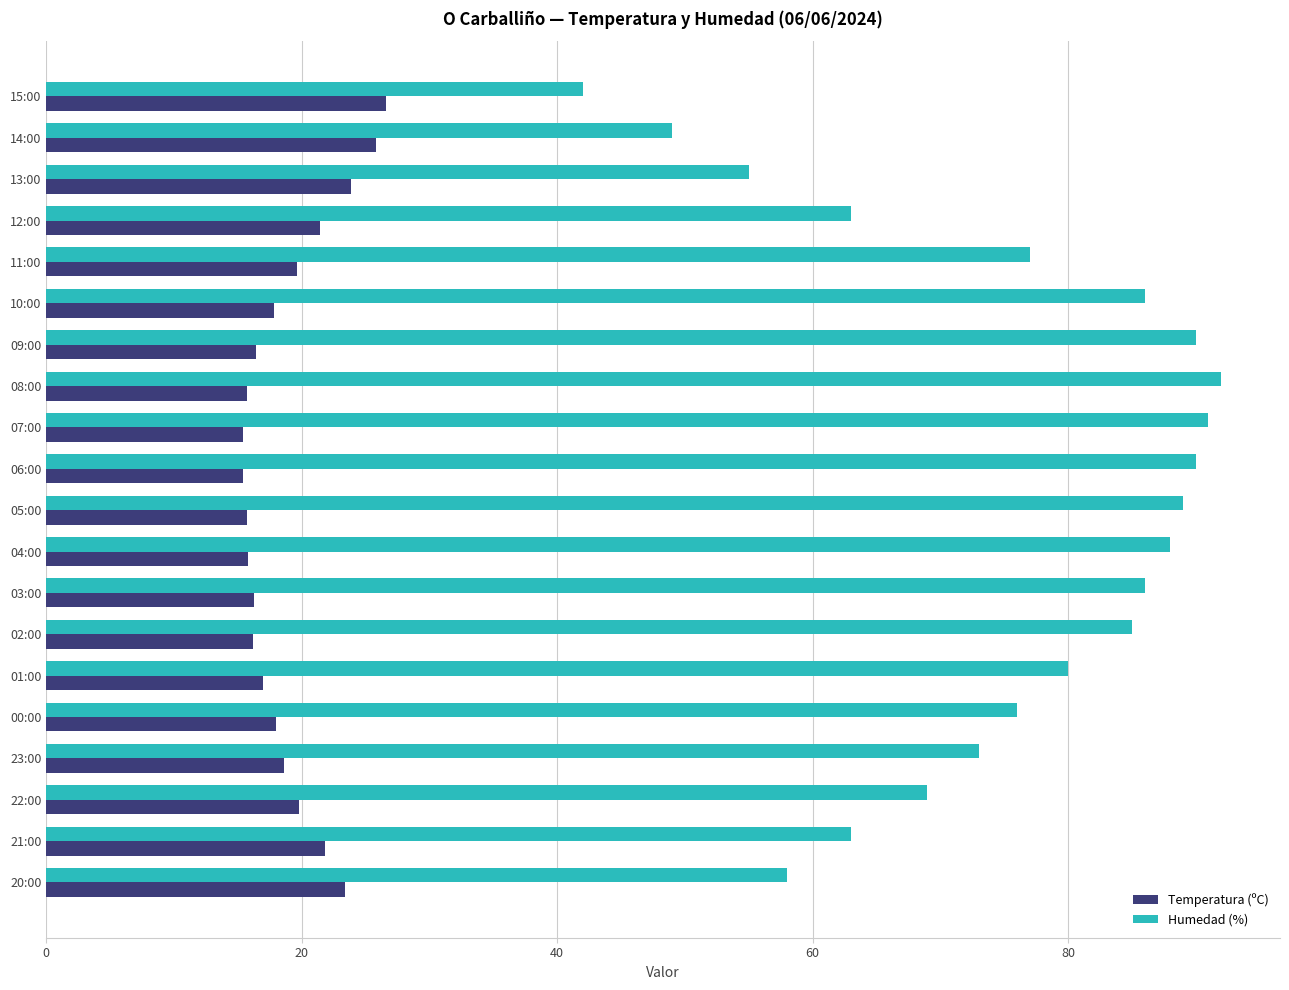

Which series has the largest total across all categories?

Humedad (%)